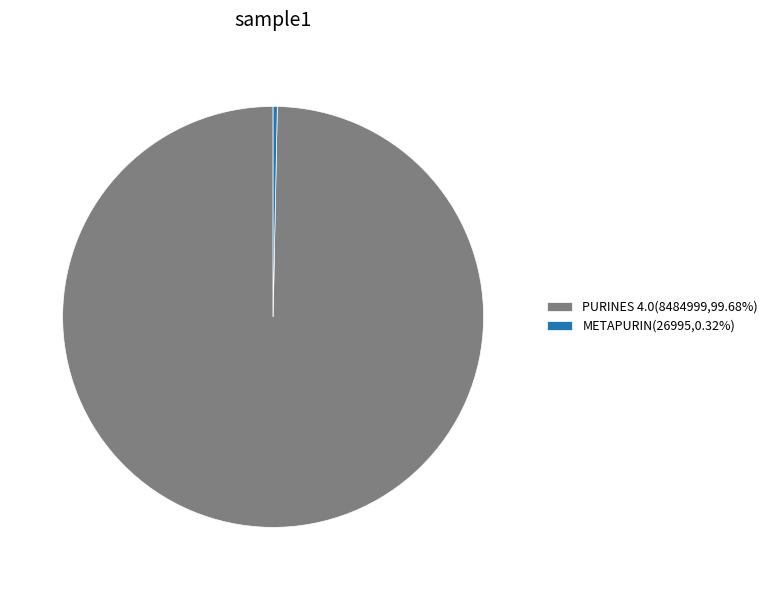

Count the number of slices in the pie.

2